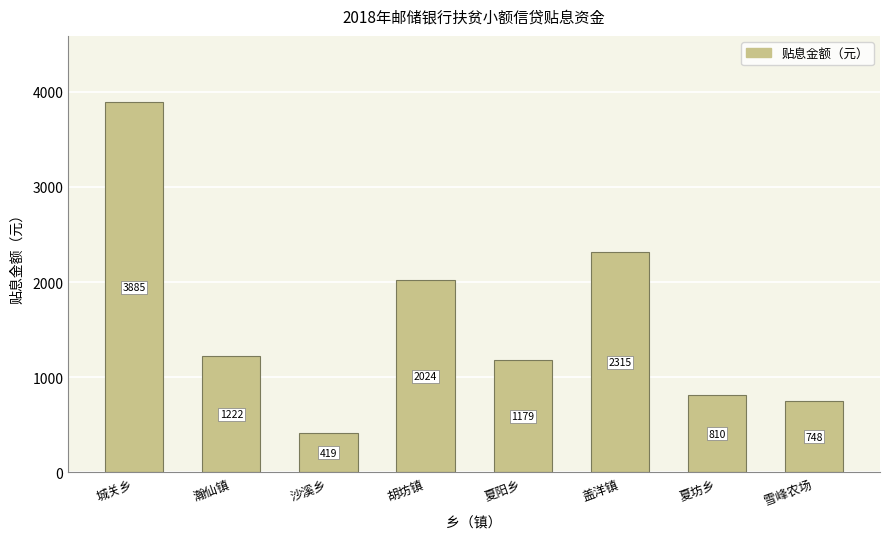

What is the greatest value displayed?

3884.8